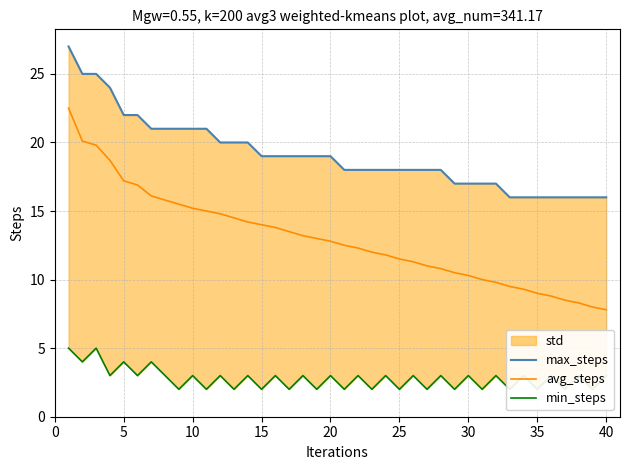

What is the highest value of the avg_steps series?

22.5